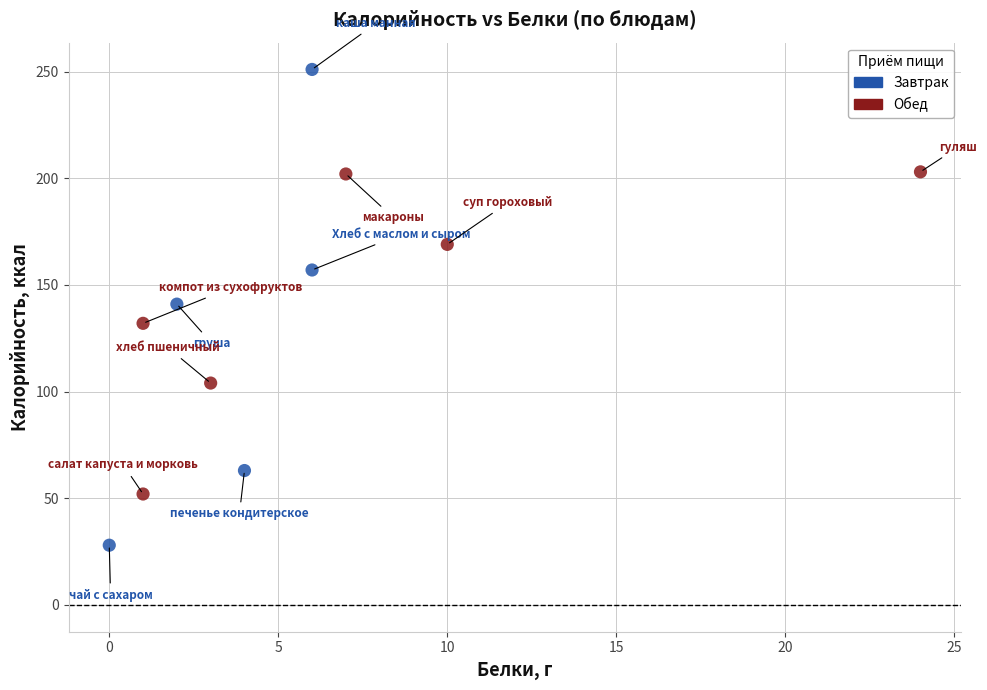

Which series contains the lowest Y value?

Завтрак